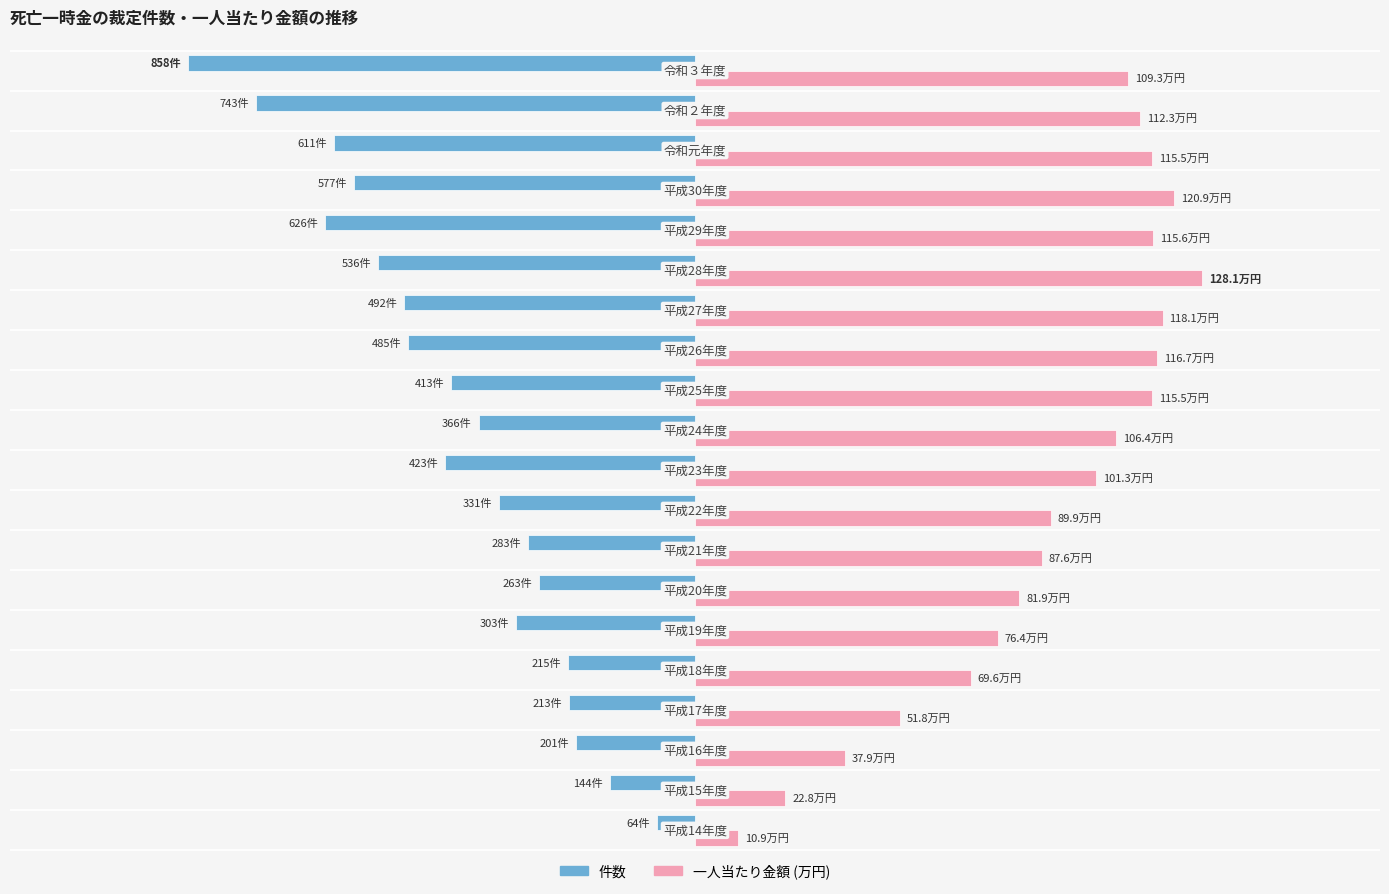

What are all the series names shown in the legend?

件数, 一人当たり金額 (万円)